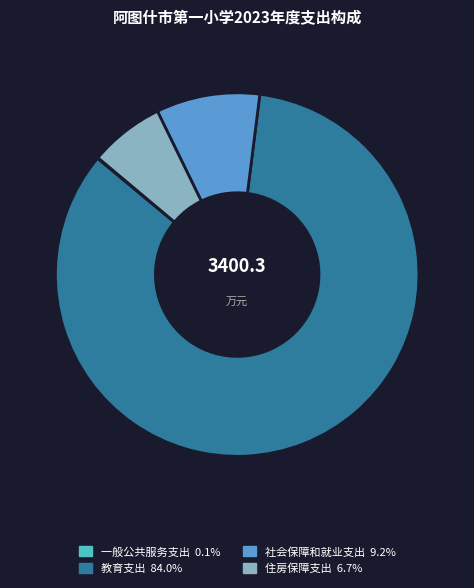

Is the sum of 社会保障和就业支出 and 住房保障支出 greater than half?

No